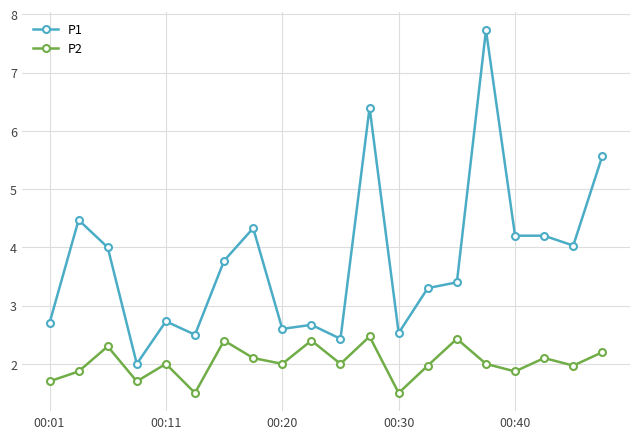

Which series has the widest spread of values?

P1